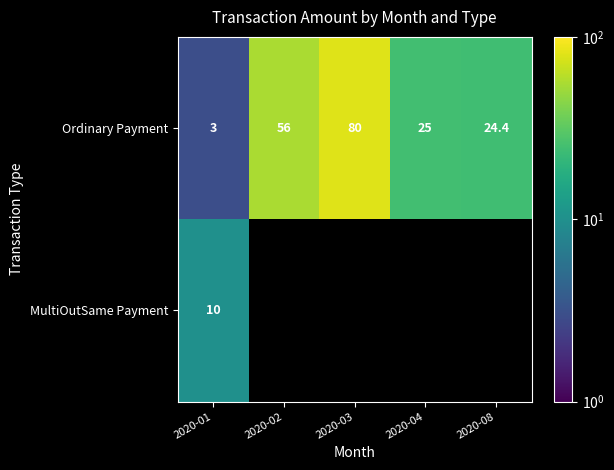

At 2020-01, list the series in order from smallest to largest.

Ordinary Payment, MultiOutSame Payment